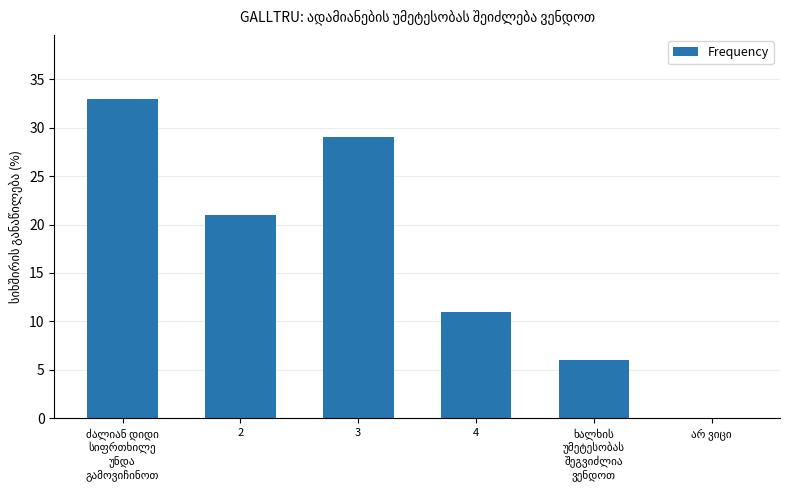

Is it true that the value at 4 is 11?

True